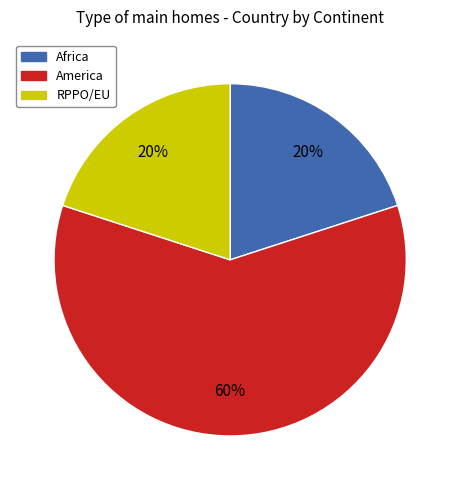

Count the number of slices in the pie.

3